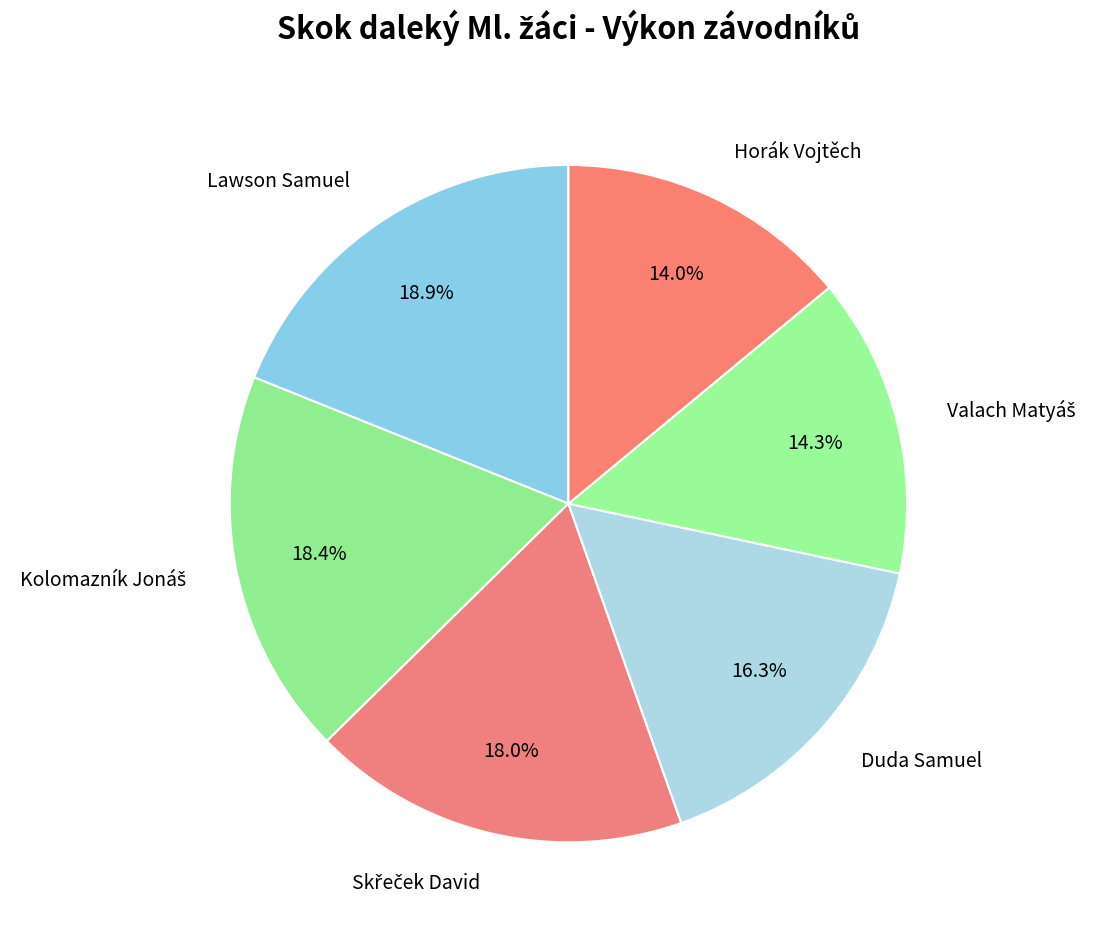

How many slices are in this pie chart?

6